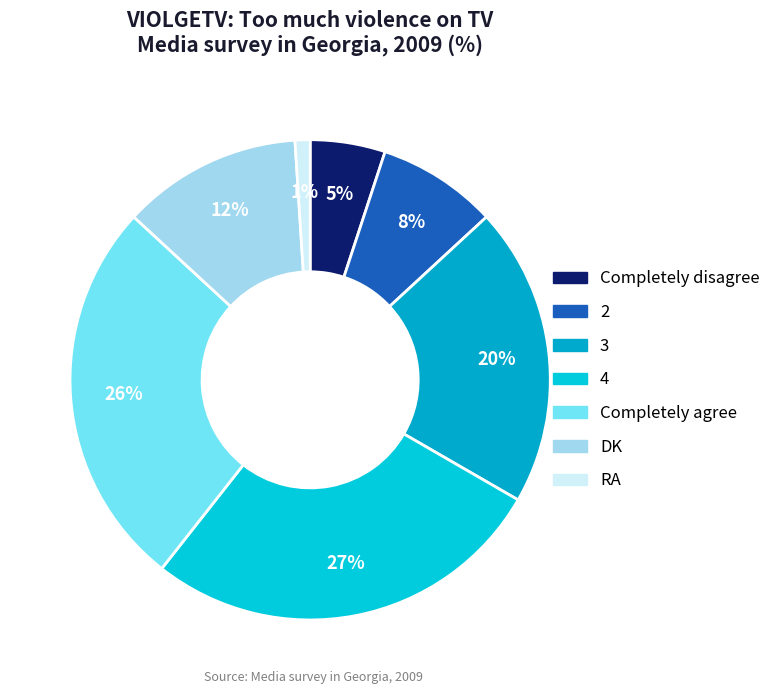

The 3 slice represents 20% of the pie. True or false?

True